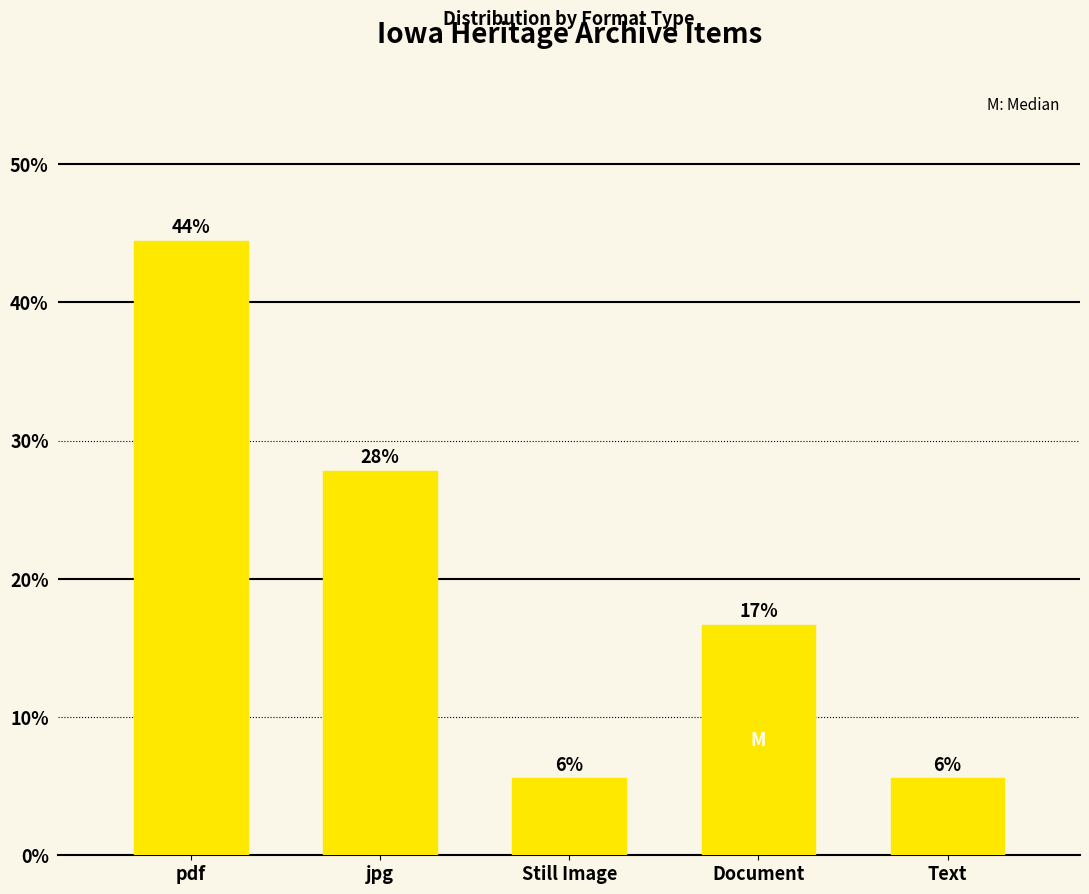

What is the smallest value displayed?

5.6